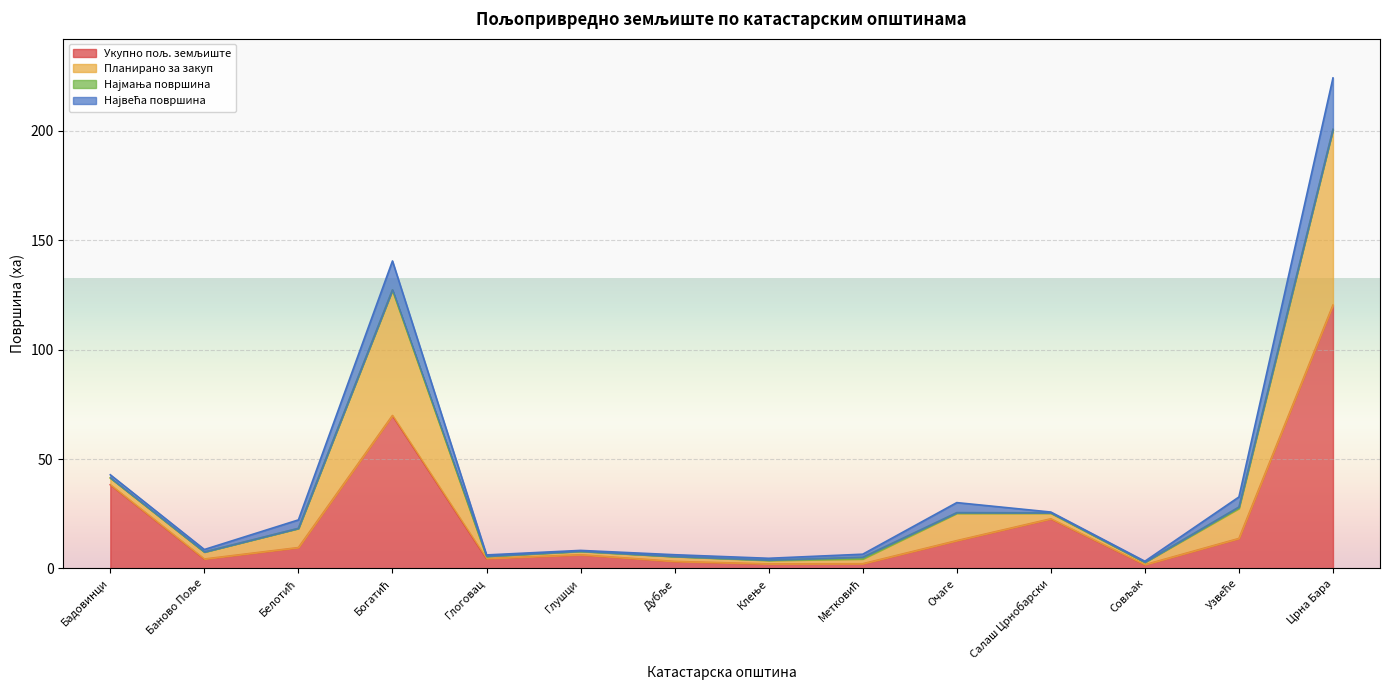

At which label does Укупно пољ. земљиште first exceed 9?

Бадовинци